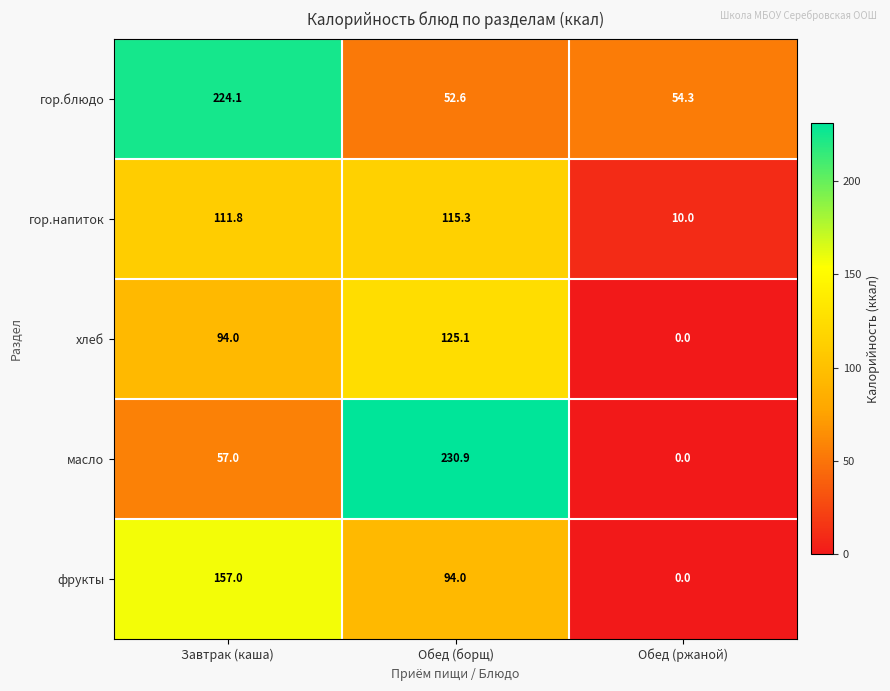

The value of фрукты at Обед (ржаной) is 50.5. True or false?

False